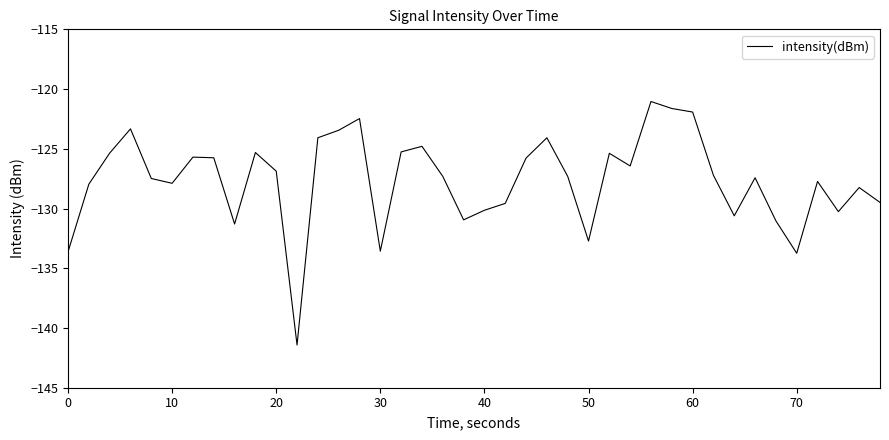

What is the smallest value displayed?

-141.4